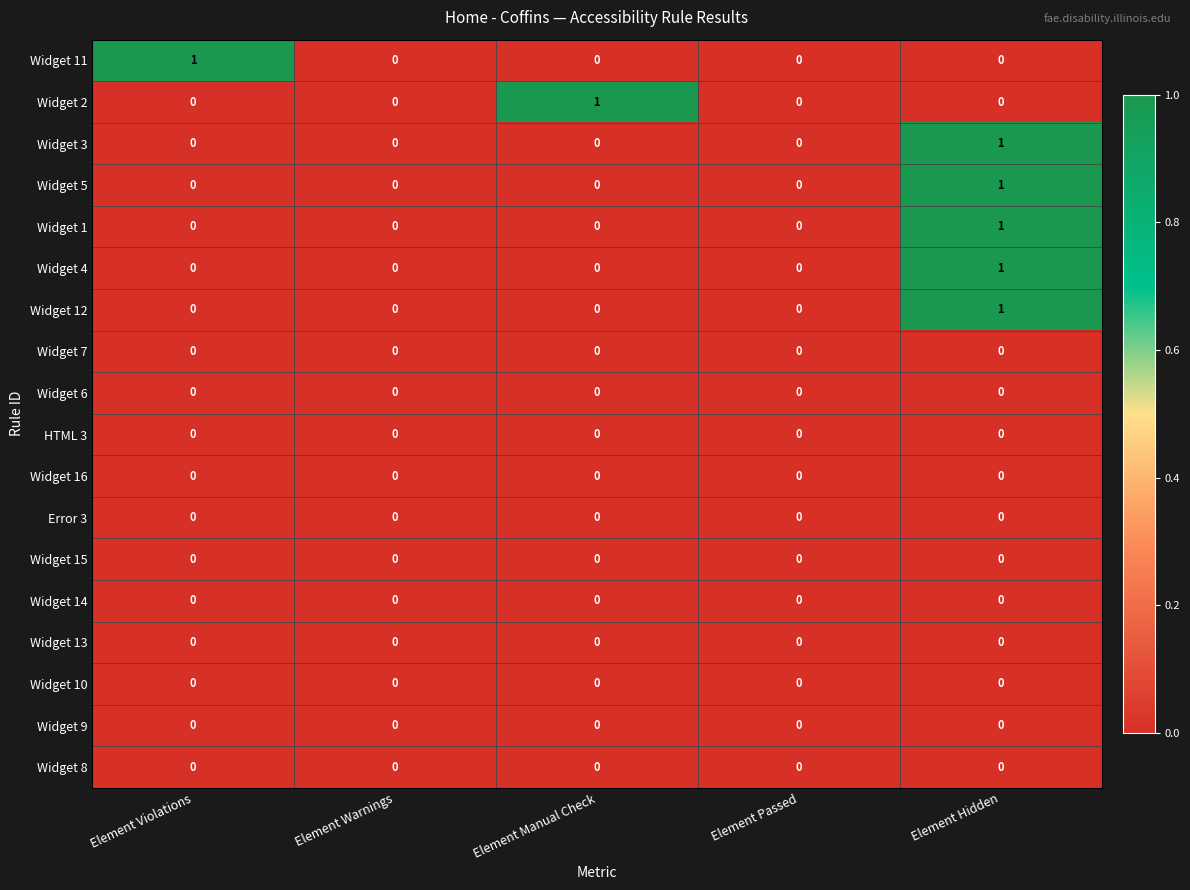

Count the Widget 3 values in the range 0 to 1.

5